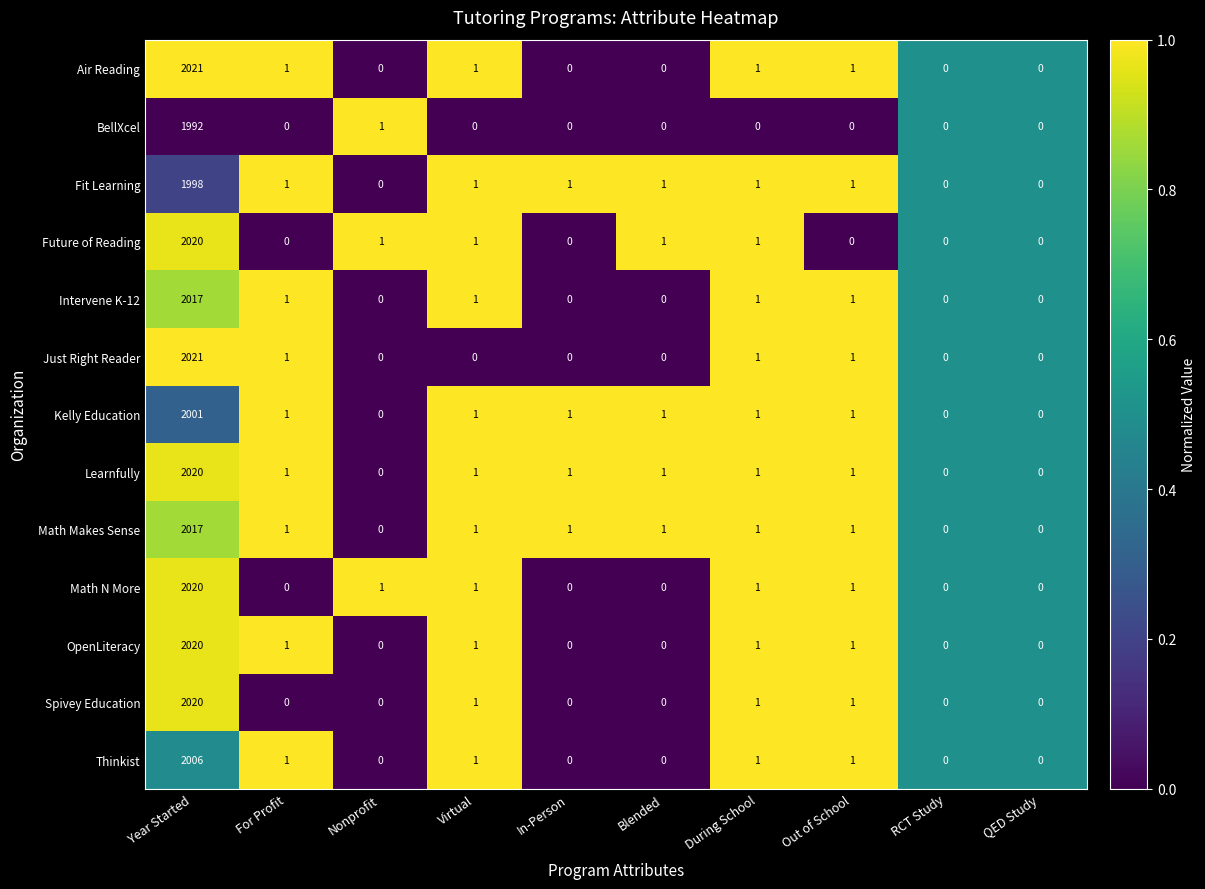

At which category is the sum across all series the highest?

Year Started